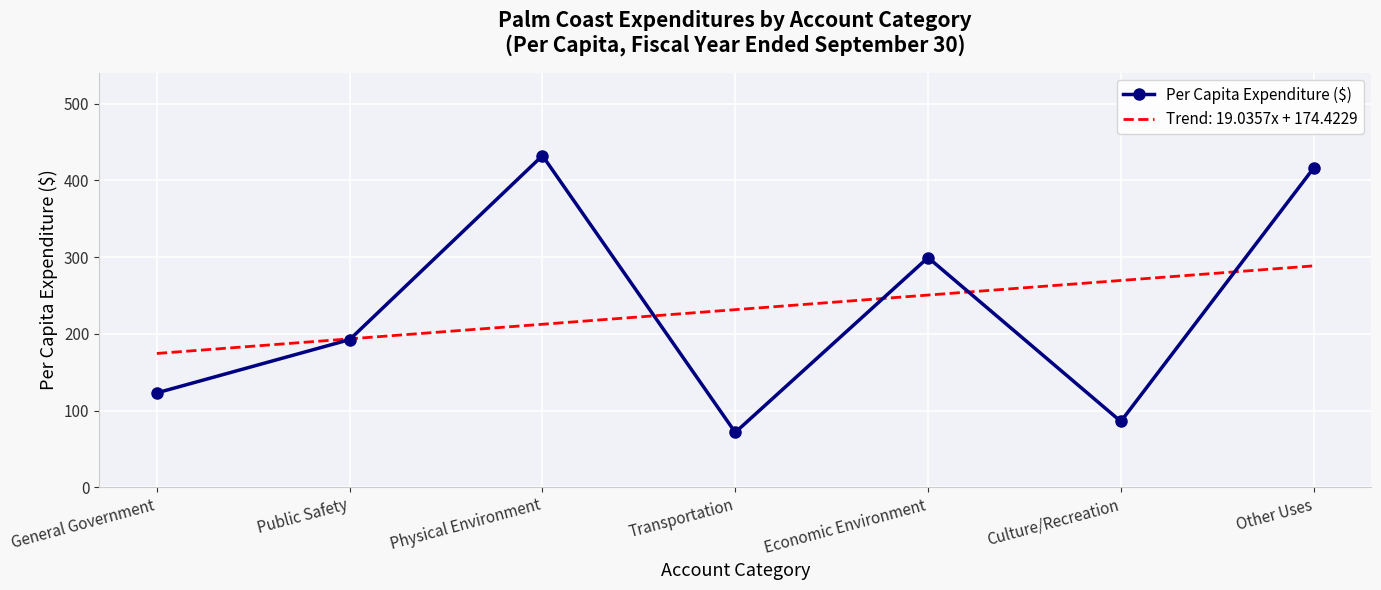

True or false: Per Capita Expenditure ($) has a value of 432.3 at Physical Environment.

True